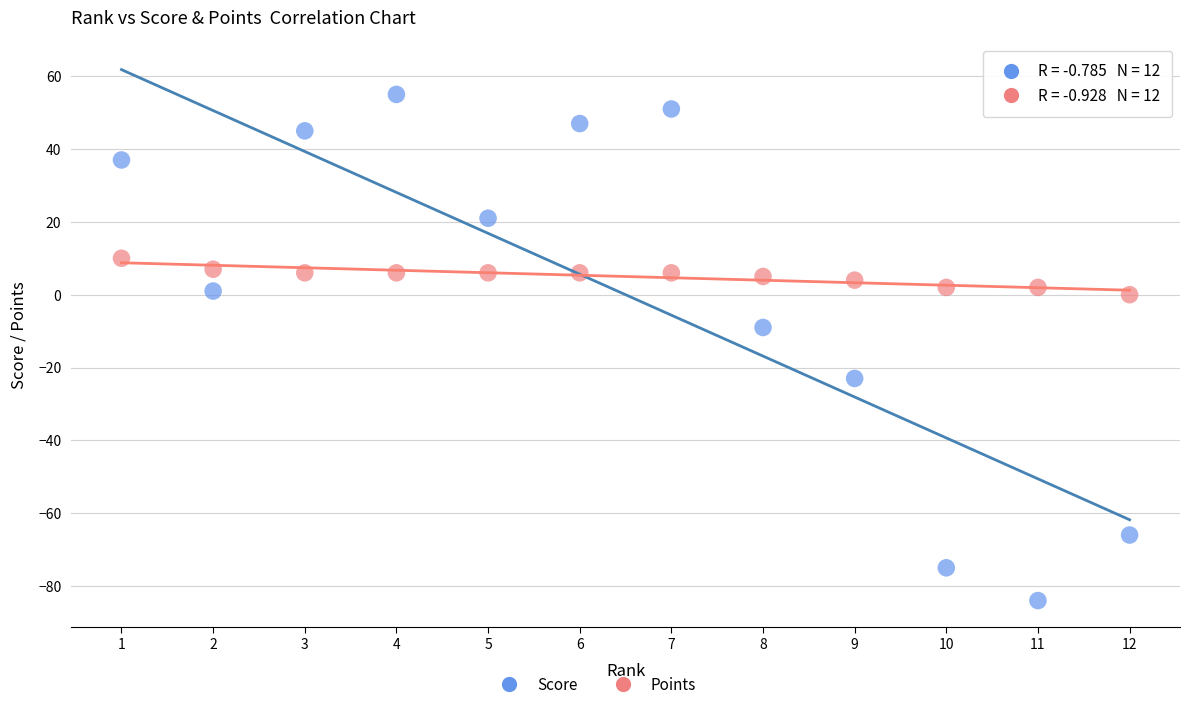

Across all series, what Y value is closest to -14?

-9